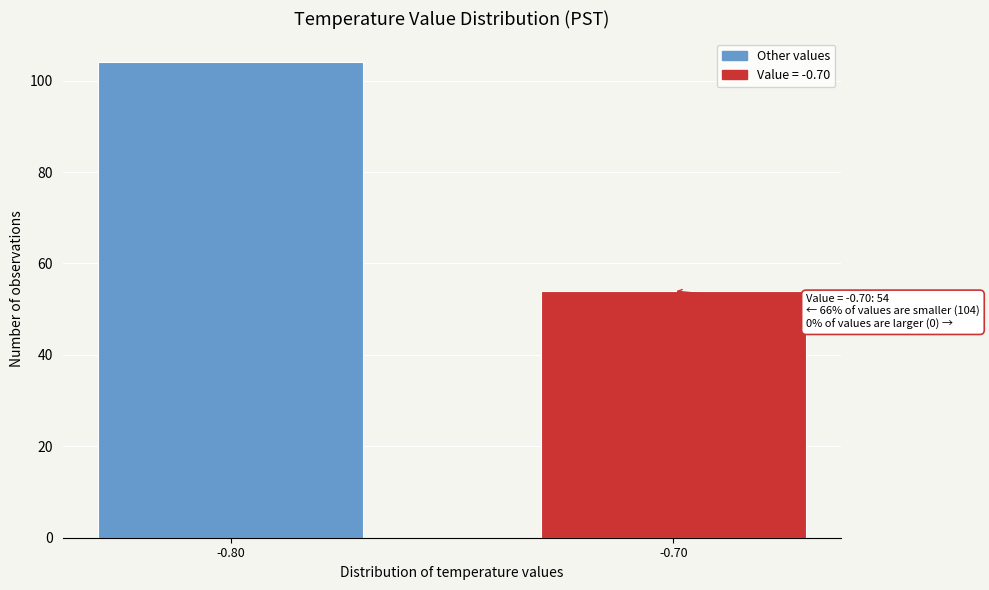

Reading left to right, extract all data points from this chart.

104	54